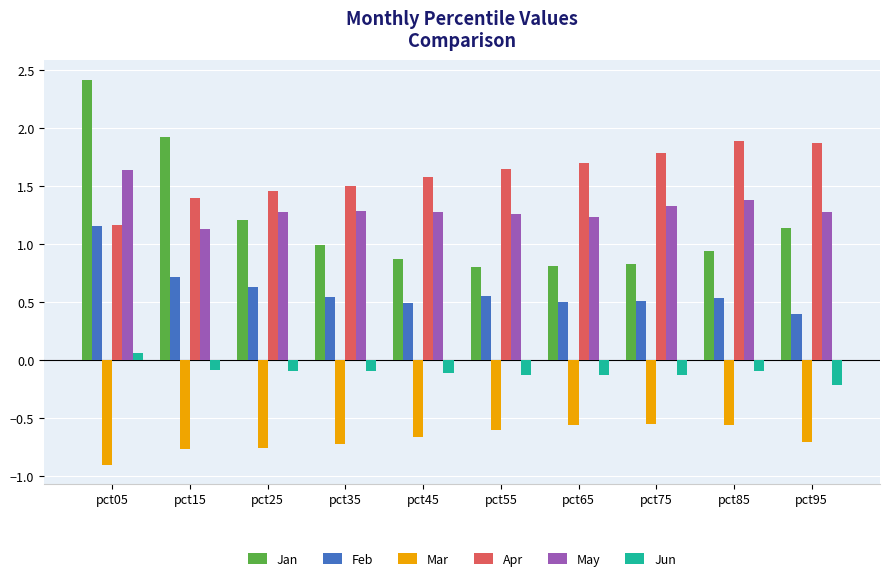

What is the sum of the Apr values at pct35 and pct75?

3.3